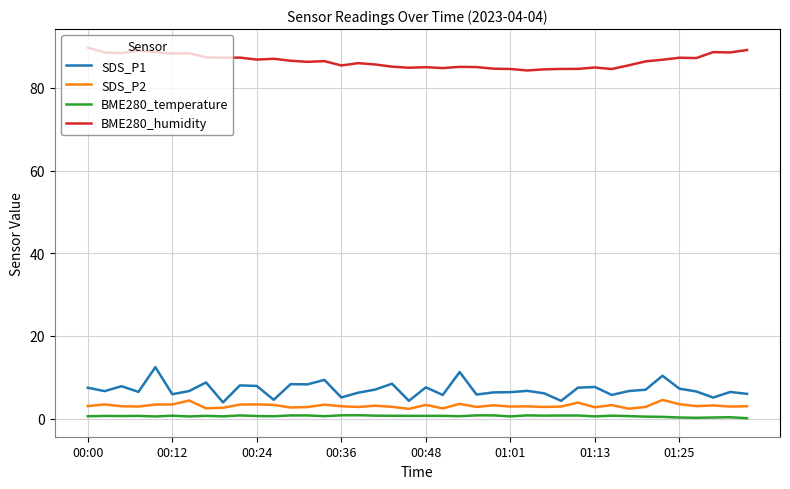

What is the maximum value shown in the chart?

89.8